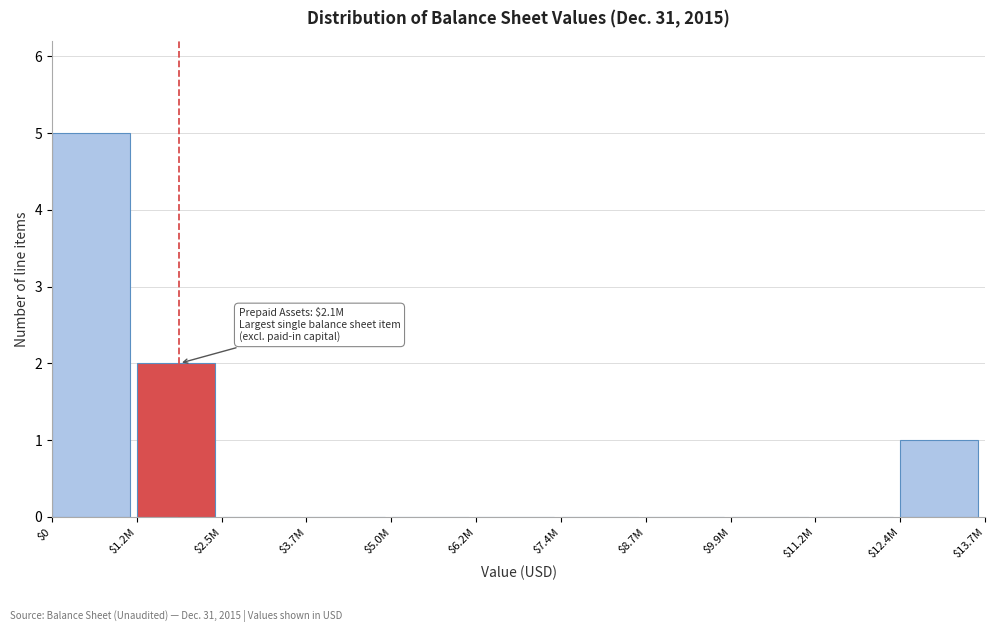

What is the sum of all values?

8